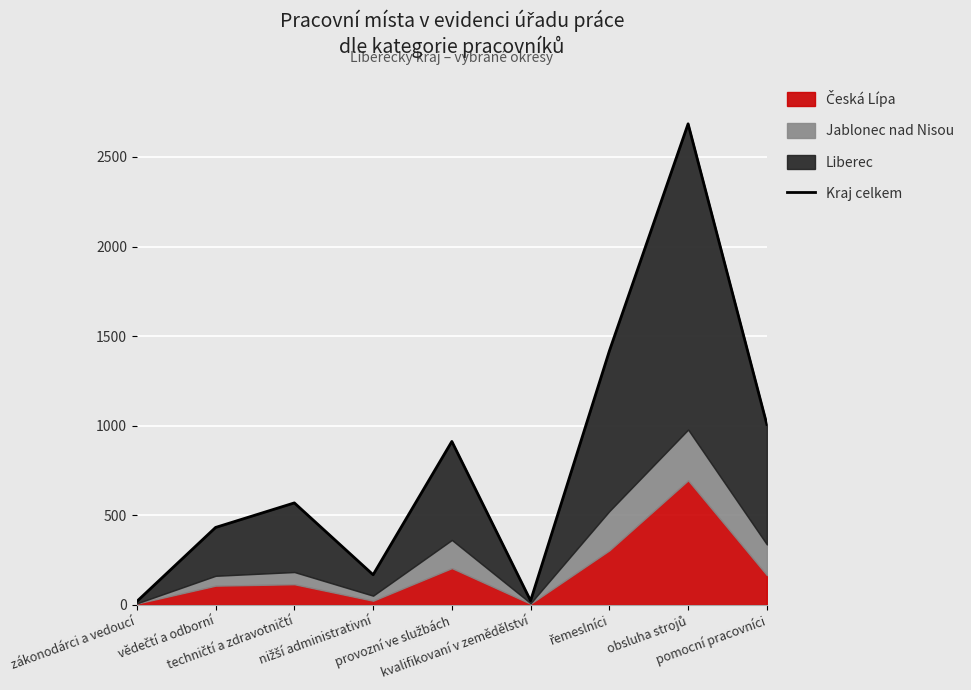

Reading left to right, list all the values displayed in this chart.

zákonodárci a vedoucí=19	vědečtí a odborní=432	techničtí a zdravotničtí=569	nižší administrativní=168	provozní ve službách=912	kvalifikovaní v zemědělství=23	řemeslníci=1417	obsluha strojů=2685	pomocní pracovníci=1007